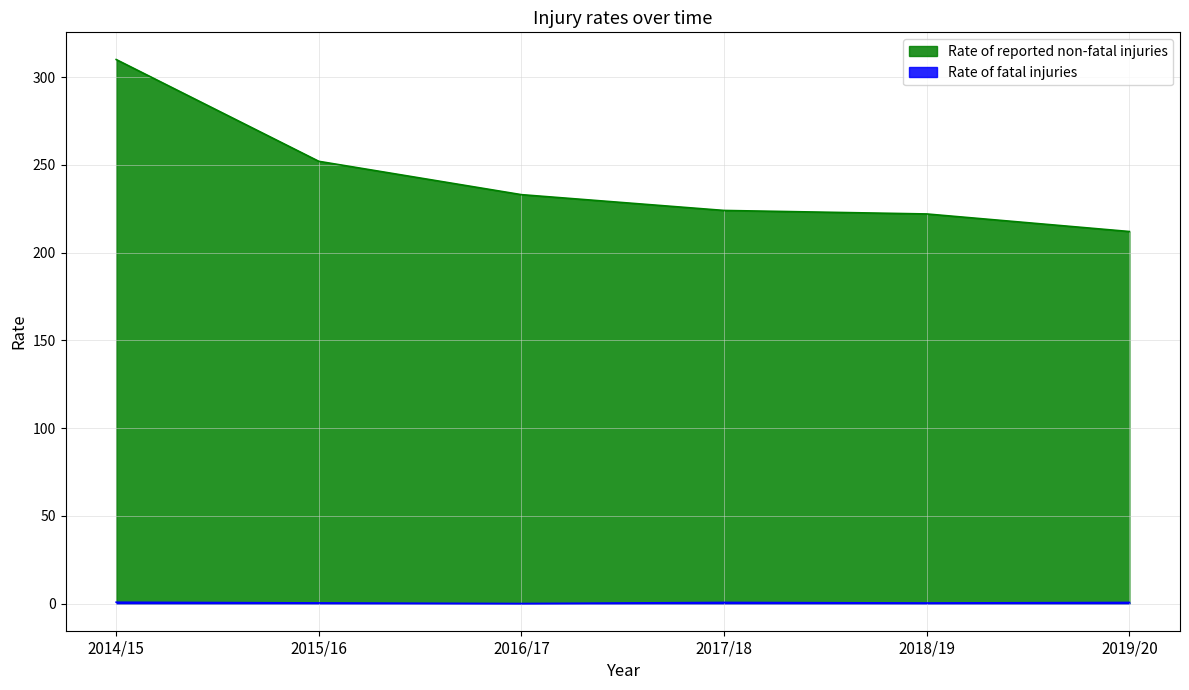

List the series in order of their peak value, lowest first.

Rate of fatal injuries, Rate of reported non-fatal injuries